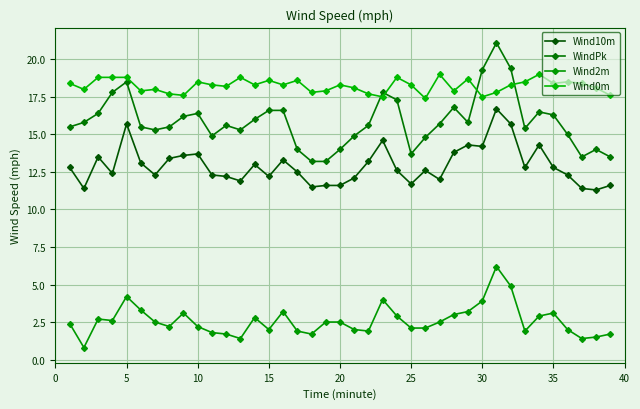

How many categories are shown in the chart?

39